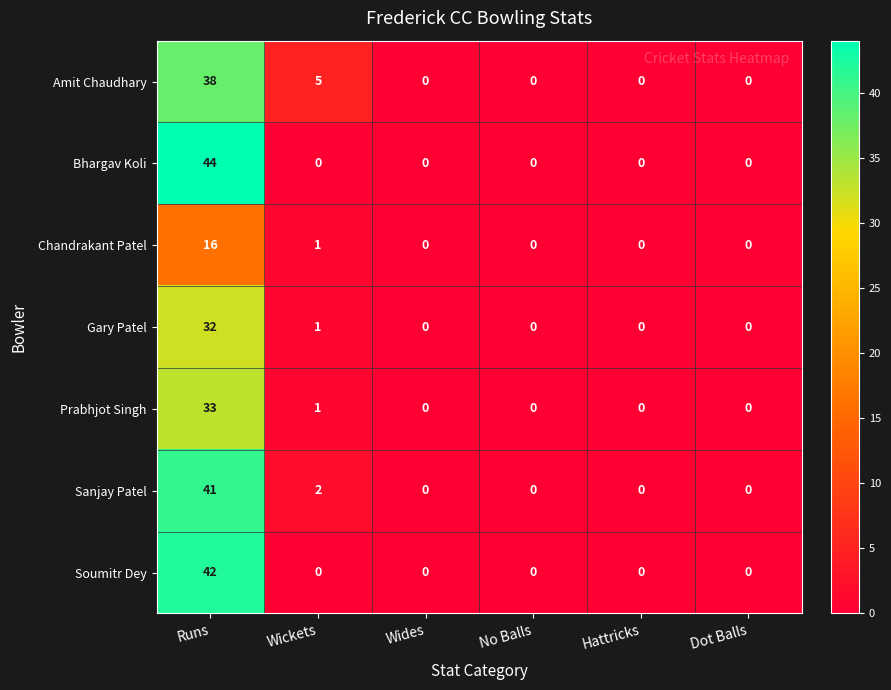

What is the sum of all Amit Chaudhary values?

43